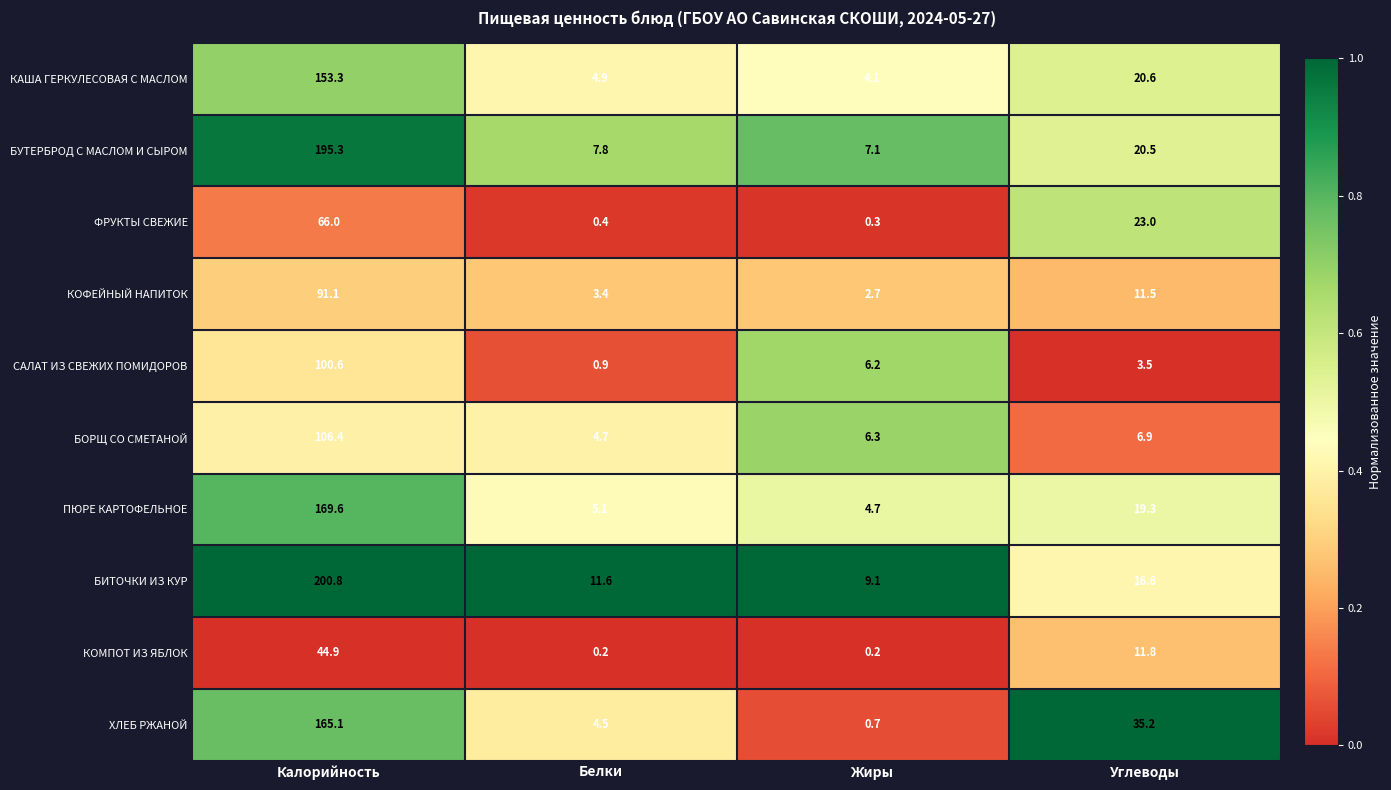

Is it true that БИТОЧКИ ИЗ КУР equals 9.1 at Жиры?

True